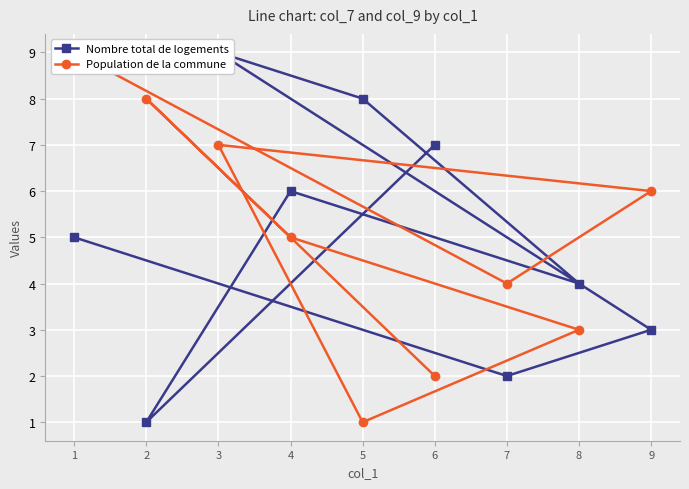

What is the average value of the Nombre total de logements series?

5